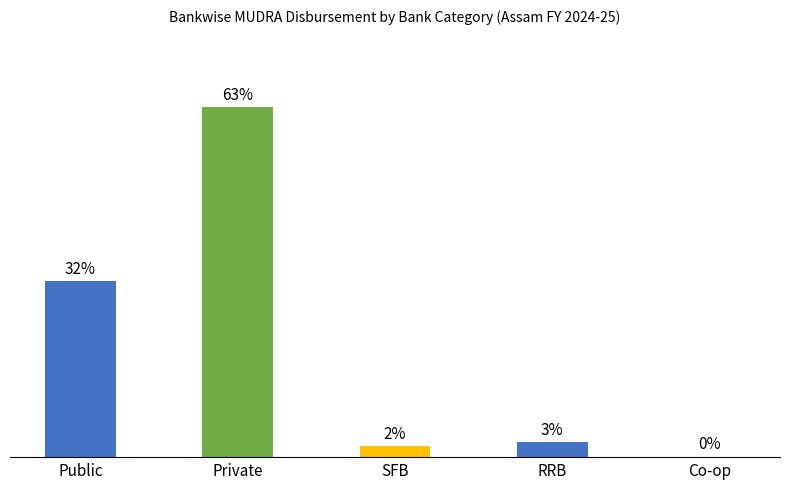

At which label is the value closest to 31?

Public